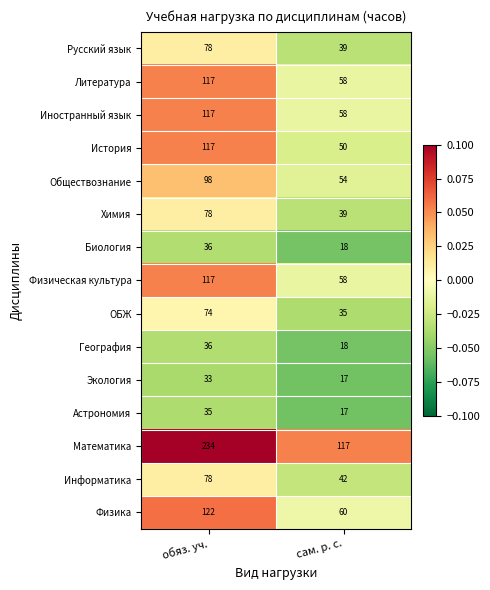

Where is Математика nearest to the value 175?

сам. р. с.